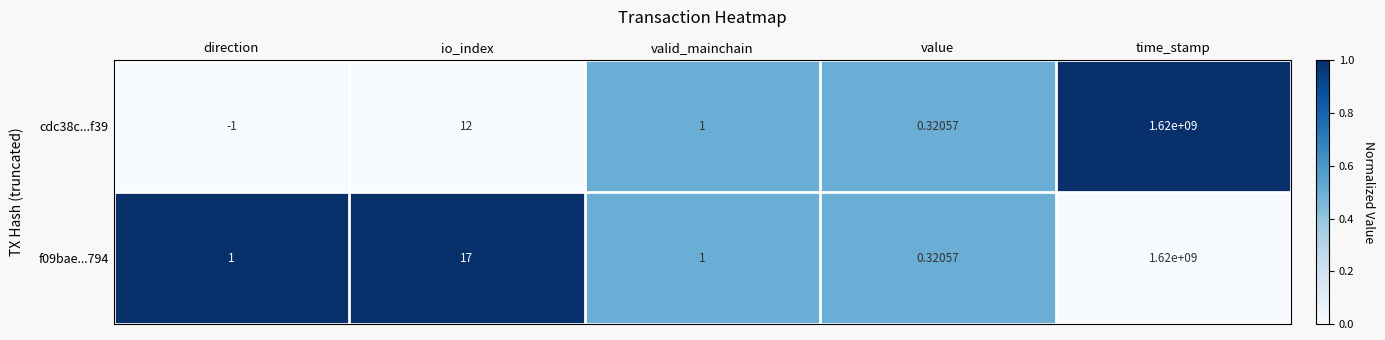

How many positive values does the cdc38c...f39 series have?

4